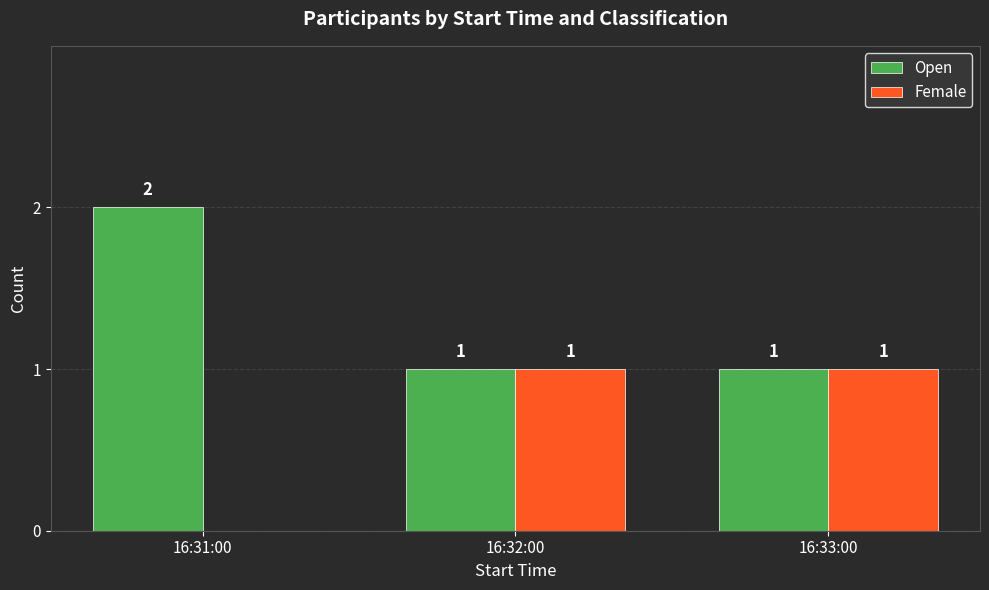

Which series has the largest total across all categories?

Open